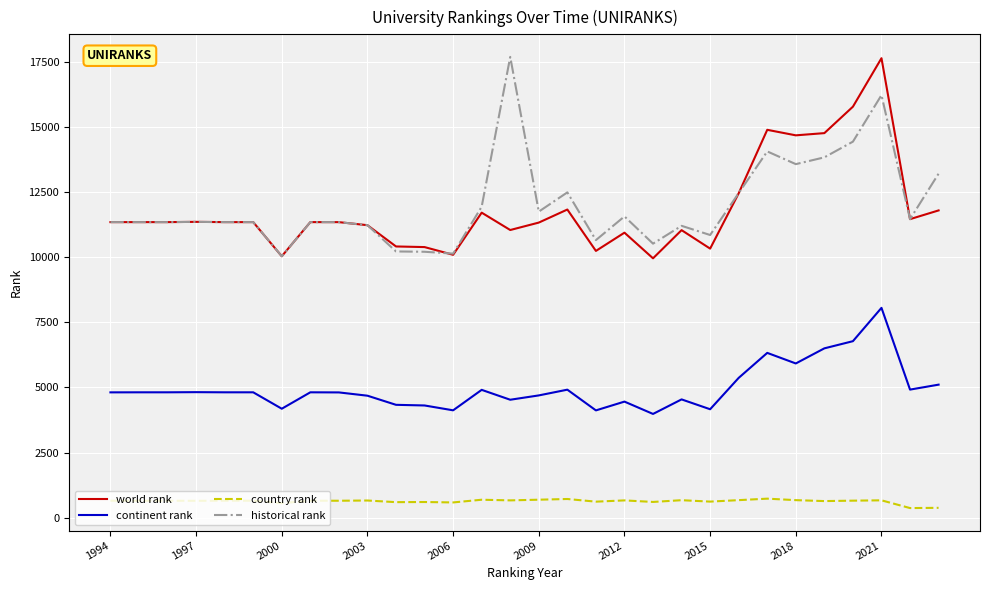

What is the lowest value of the historical rank series?

10033.0